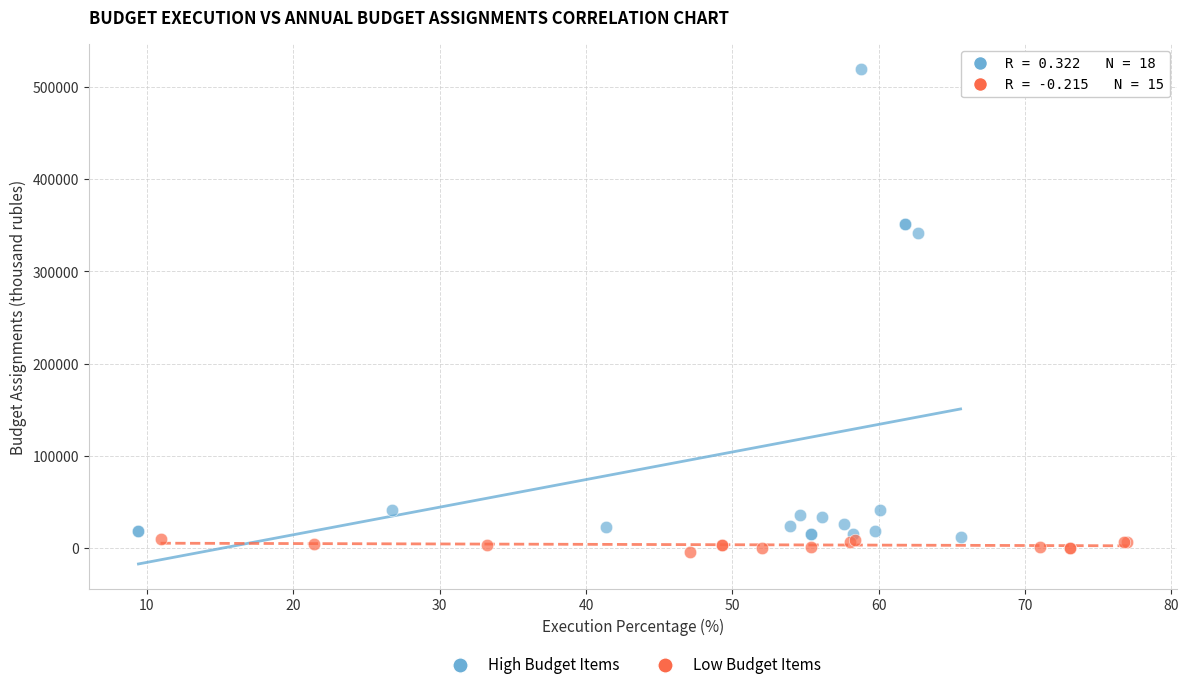

Which series reaches the maximum Y coordinate?

High Budget Items